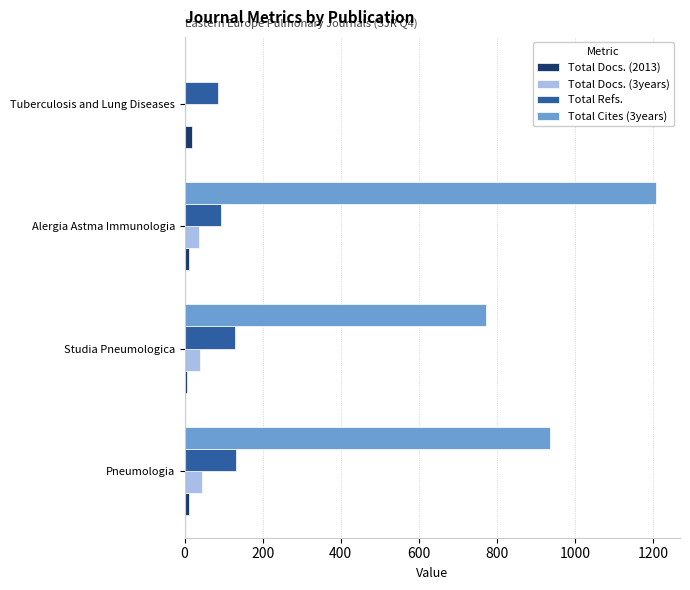

Which series has the largest total across all categories?

Total Cites (3years)